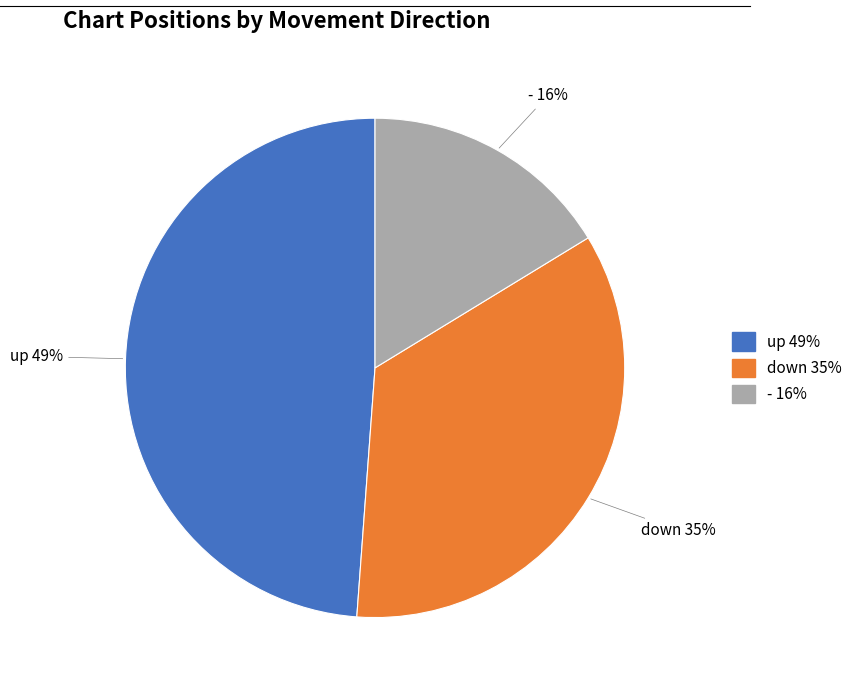

Is there any slice that represents more than half of the pie?

No